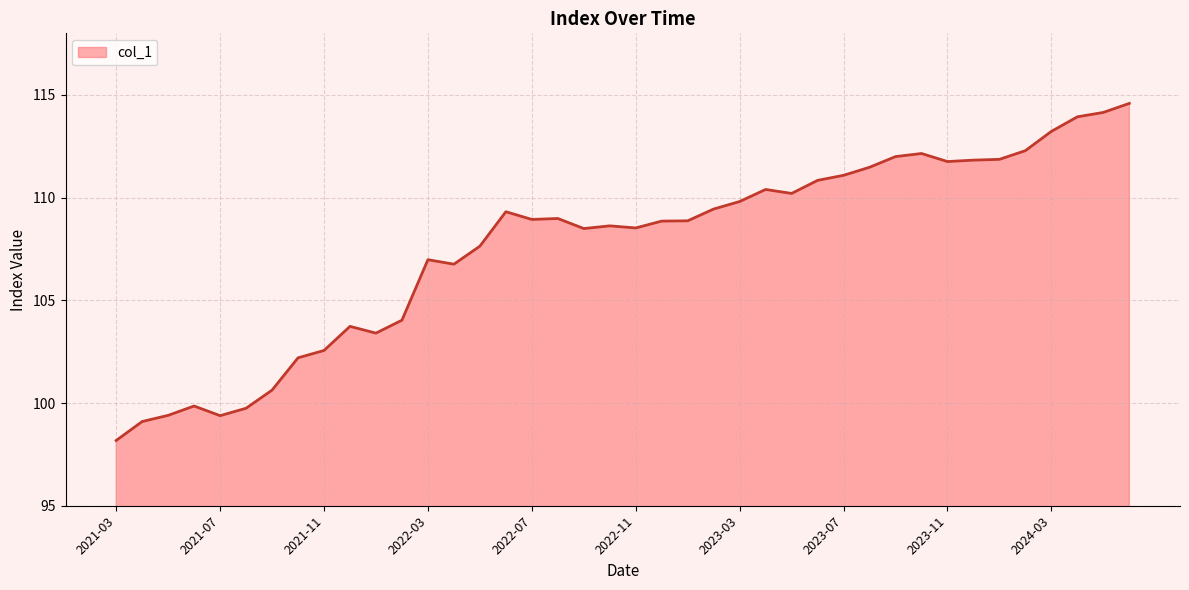

What is the maximum value shown in the chart?

114.6